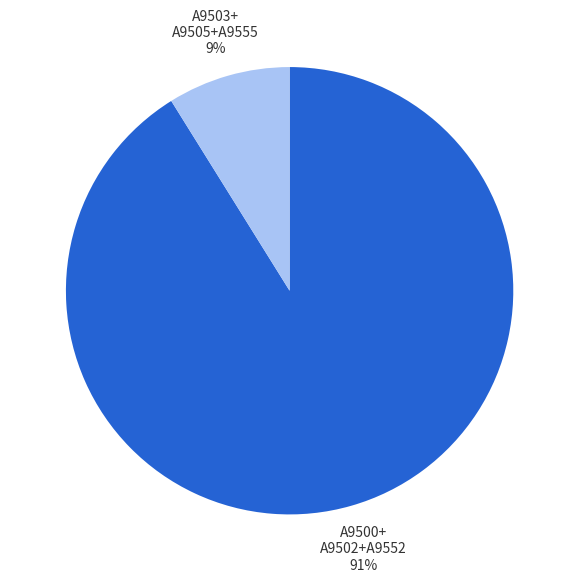

Is there a majority slice in this chart?

Yes